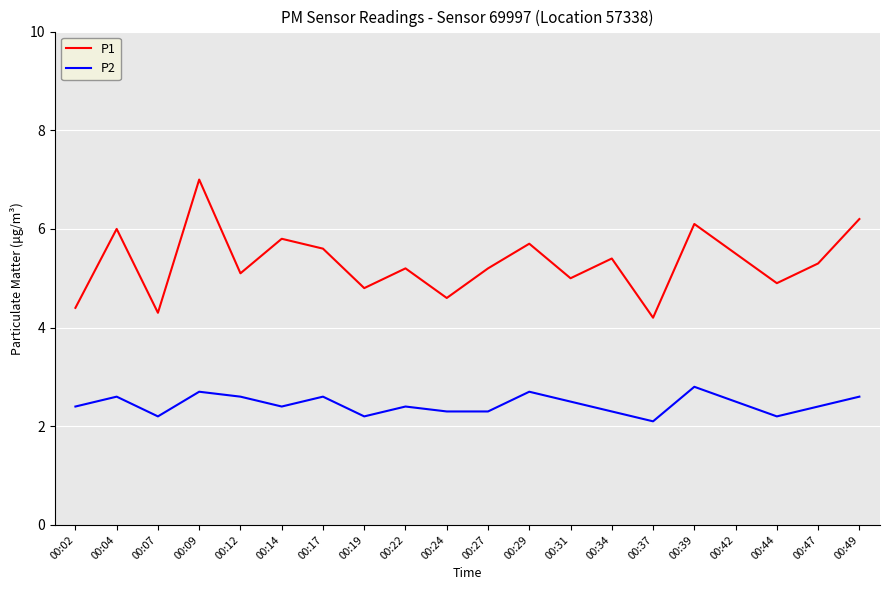

Is it true that P1 equals 0.8 at 00:37?

False